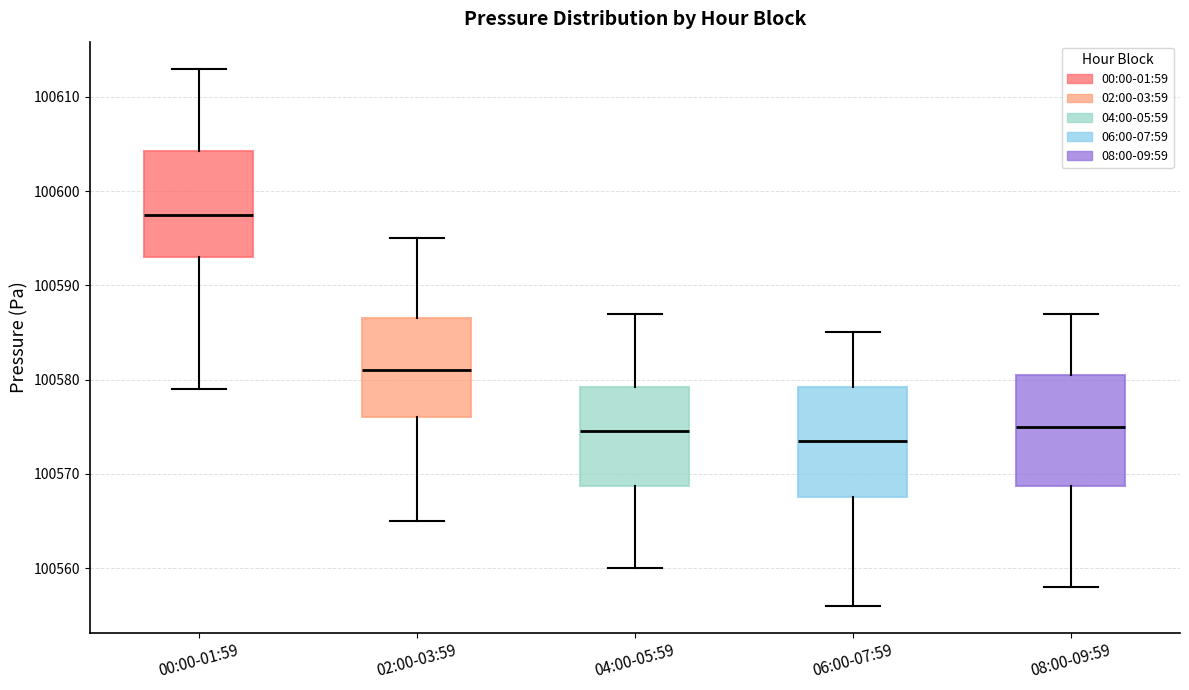

Where is the lower edge of the box for 02:00-03:59 on the y-axis? The values are not printed on the chart, so give them approximately, as read against the axis.

100576